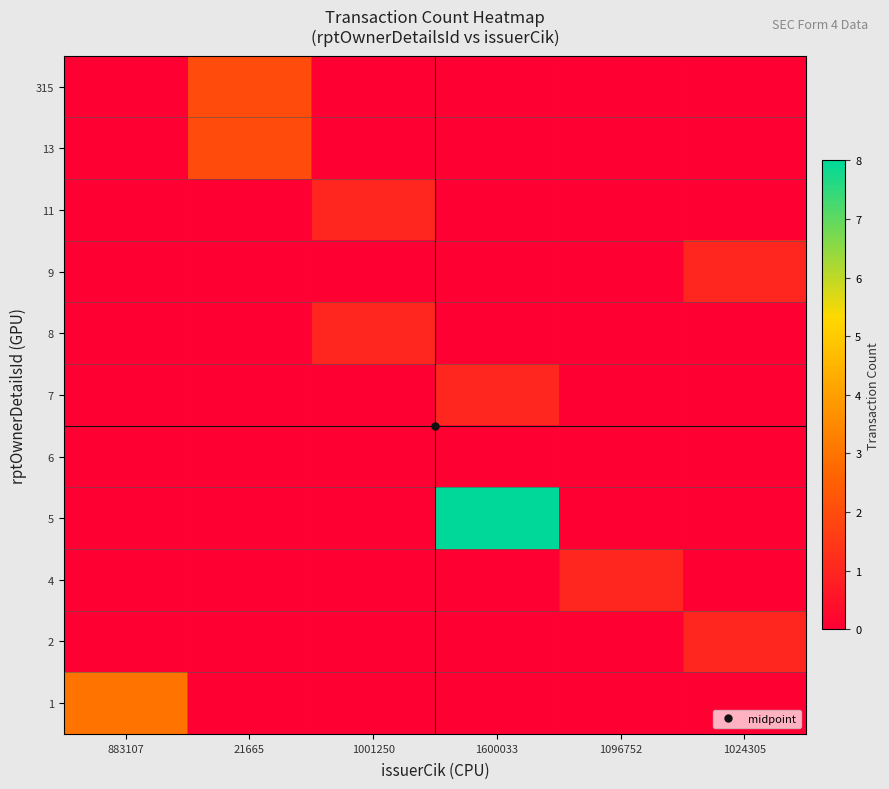

Count the number of categories in the chart.

6